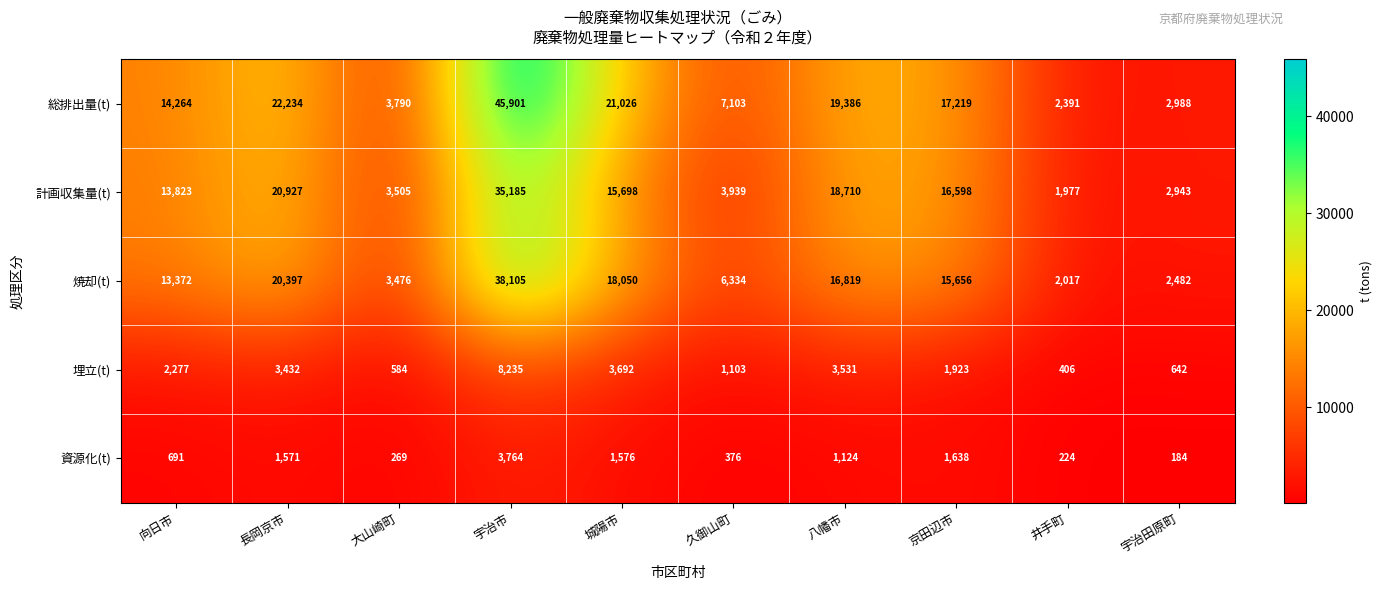

List the labels in order of 資源化(t) value, smallest first.

宇治田原町, 井手町, 大山崎町, 久御山町, 向日市, 八幡市, 長岡京市, 城陽市, 京田辺市, 宇治市